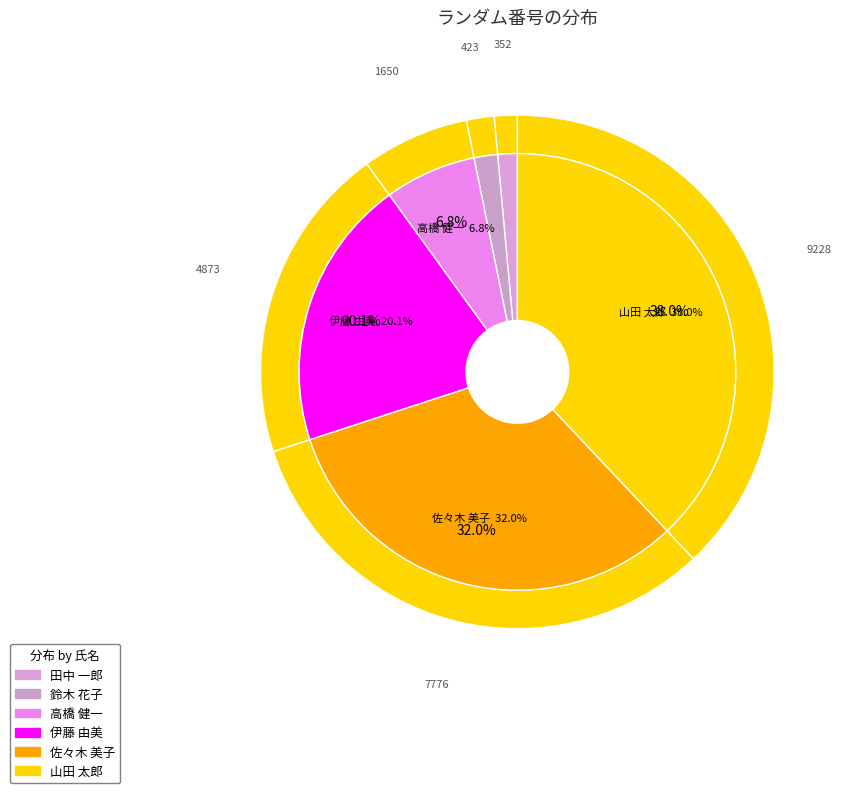

To the nearest percent, what is the combined percentage of 伊藤 由美 and 佐々木 美子?

52%